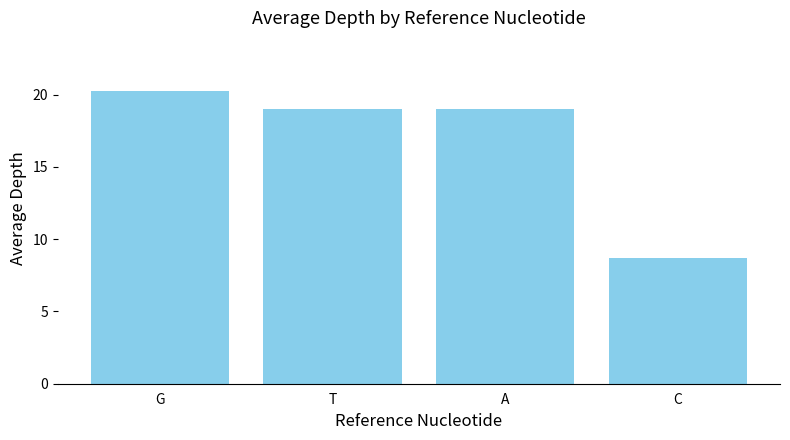

Count the number of categories in the chart.

4